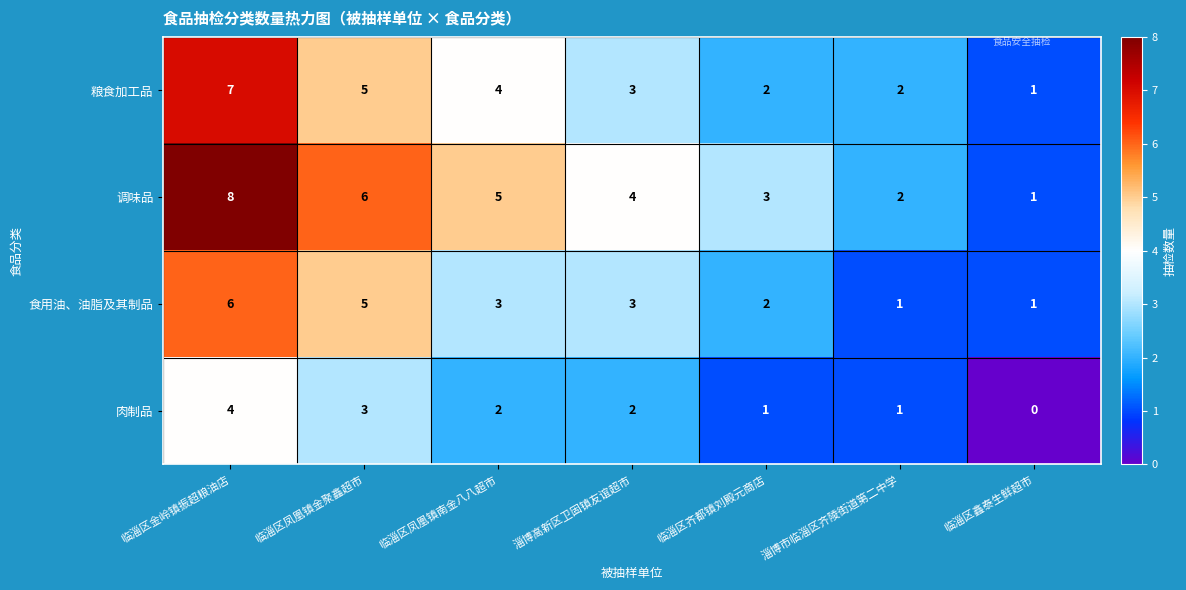

What is the sum of all 调味品 values?

29